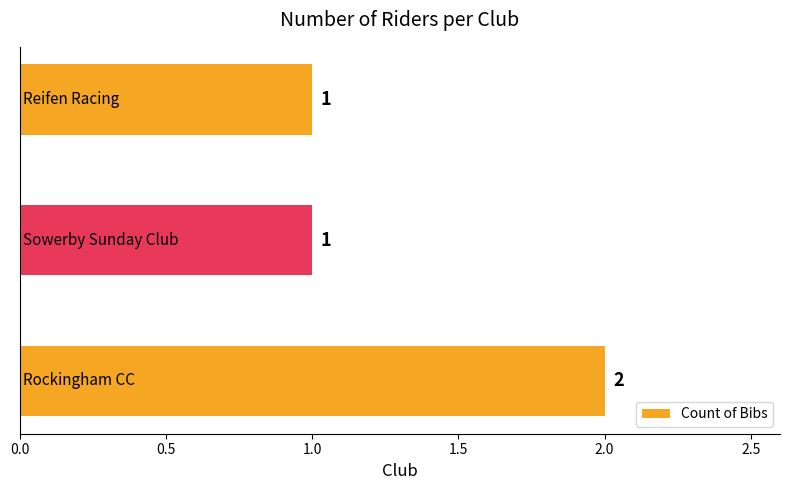

What is the sum of all values?

4